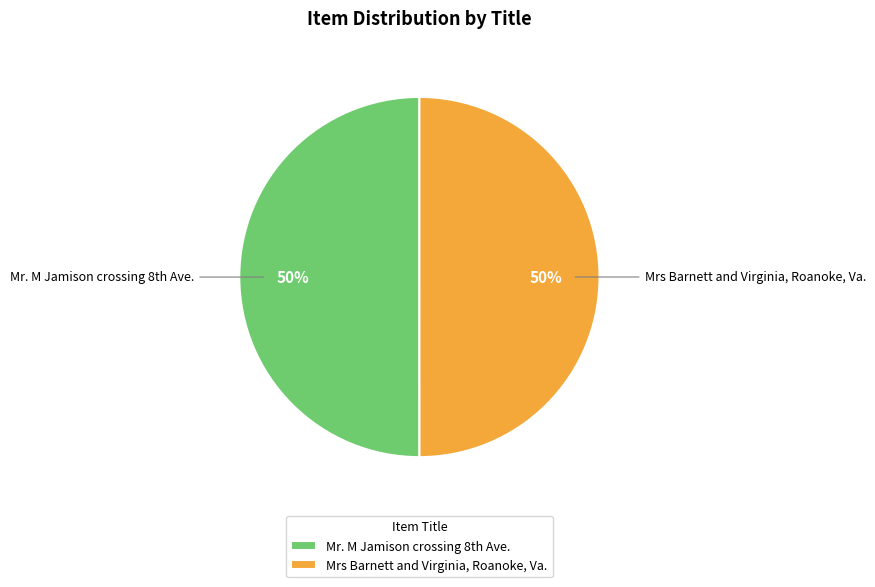

What percentage is the Mrs Barnett and Virginia, Roanoke, Va. slice, to the nearest percent?

50%